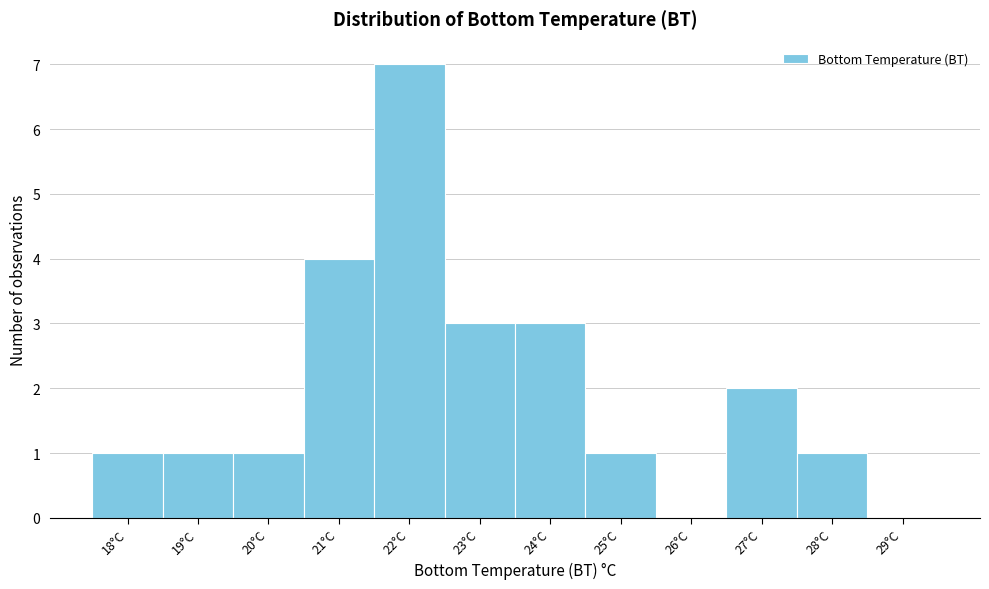

Reading left to right, list all the values displayed in this chart.

18°C=1	19°C=1	20°C=1	21°C=4	22°C=7	23°C=3	24°C=3	25°C=1	26°C=0	27°C=2	28°C=1	29°C=0